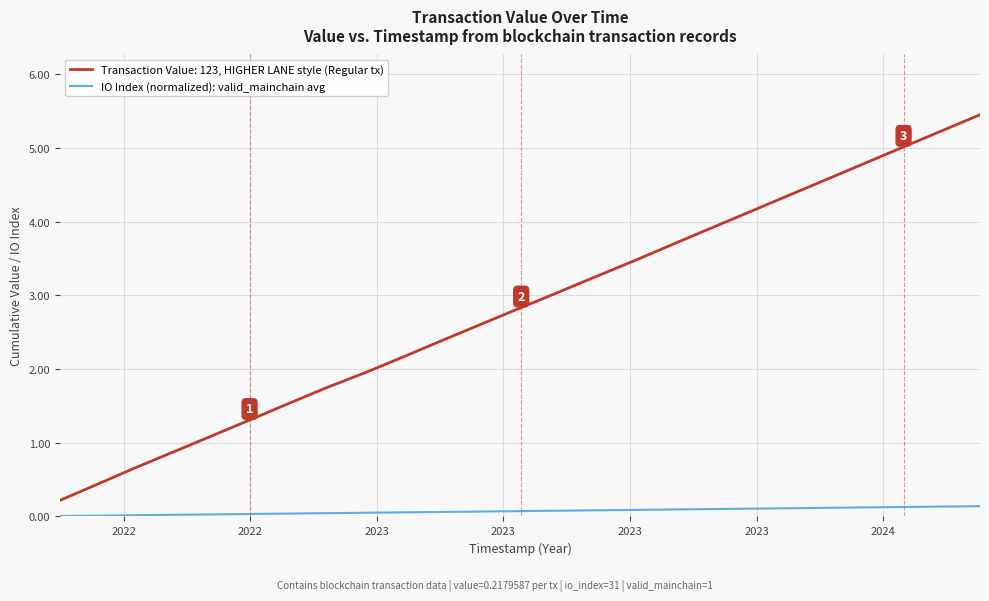

Rank the series by their maximum value, from lowest to highest.

IO Index (normalized): valid_mainchain avg, Transaction Value: 123, HIGHER LANE style (Regular tx)